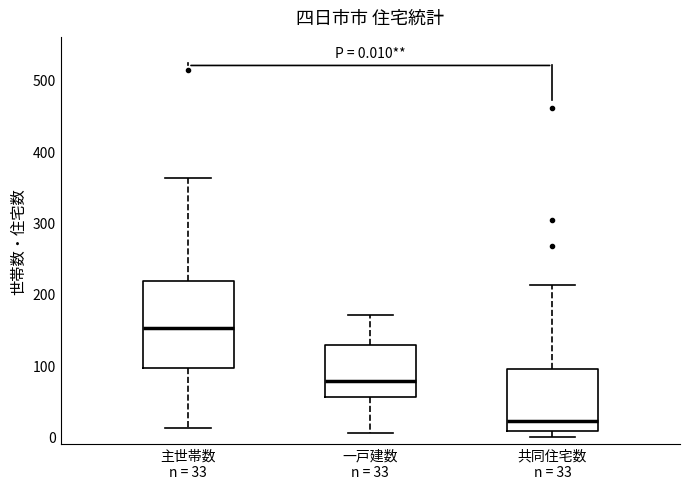

Which box is the tallest, from its lower edge to its upper edge?

主世帯数 n = 33